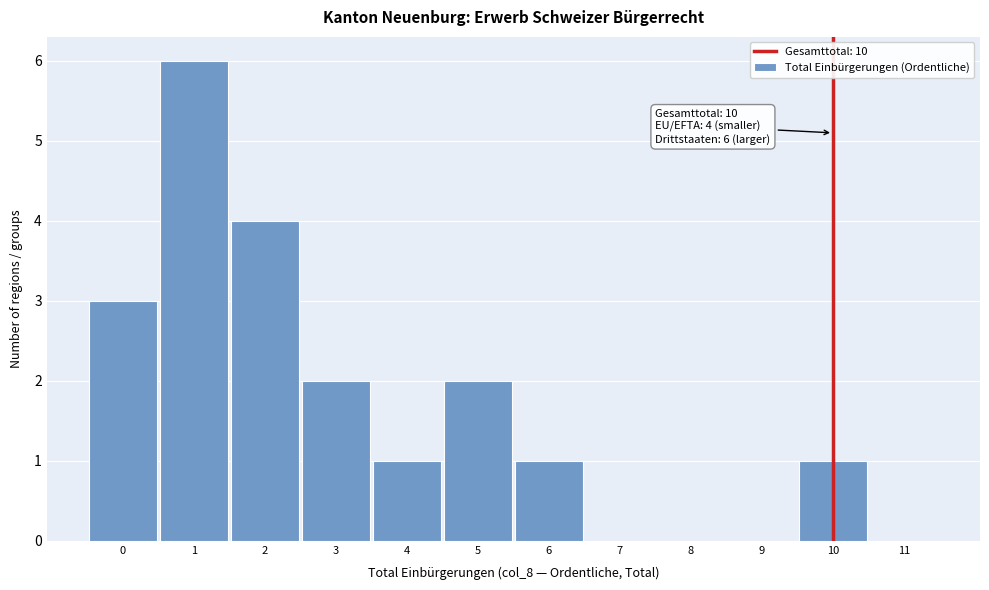

Over which range of the x-axis is the bar tallest?

0.5 to 1.5